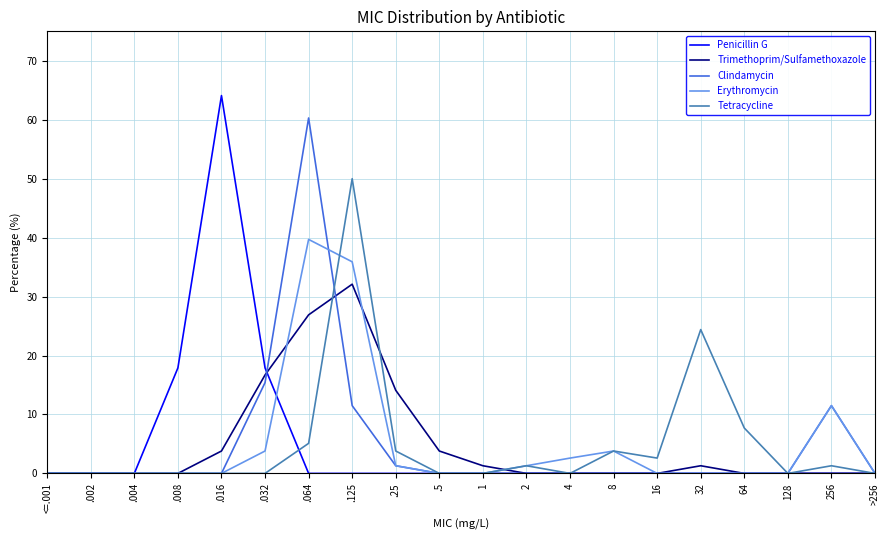

How many lines are shown in the chart?

5